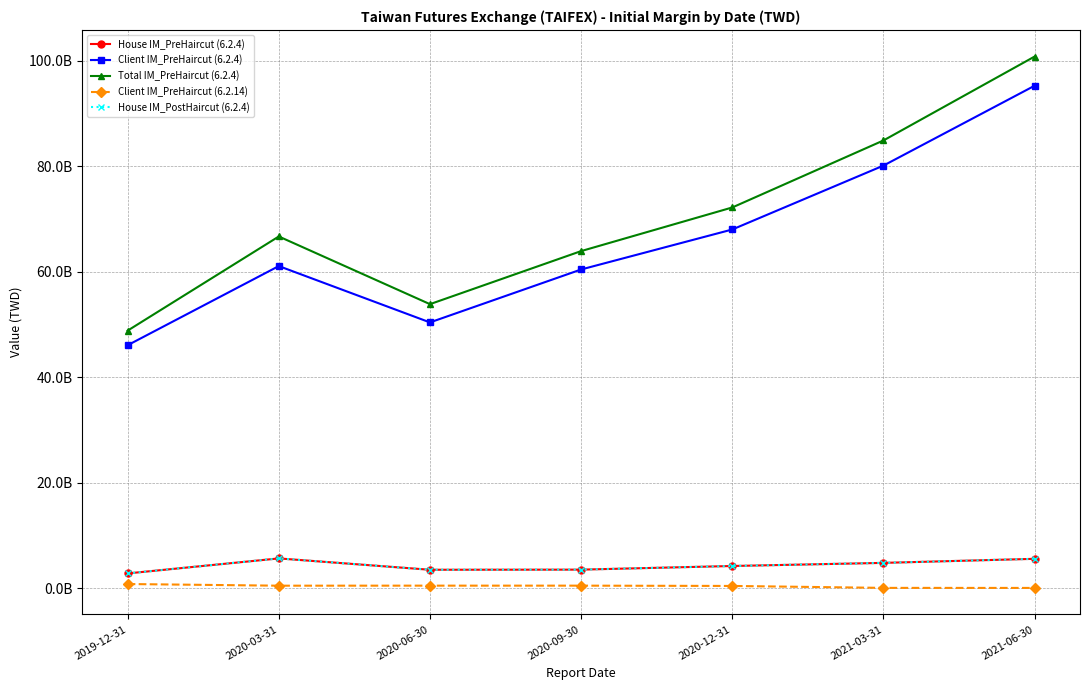

True or false: Client IM_PreHaircut (6.2.14) and House IM_PostHaircut (6.2.4) intersect in this chart.

False